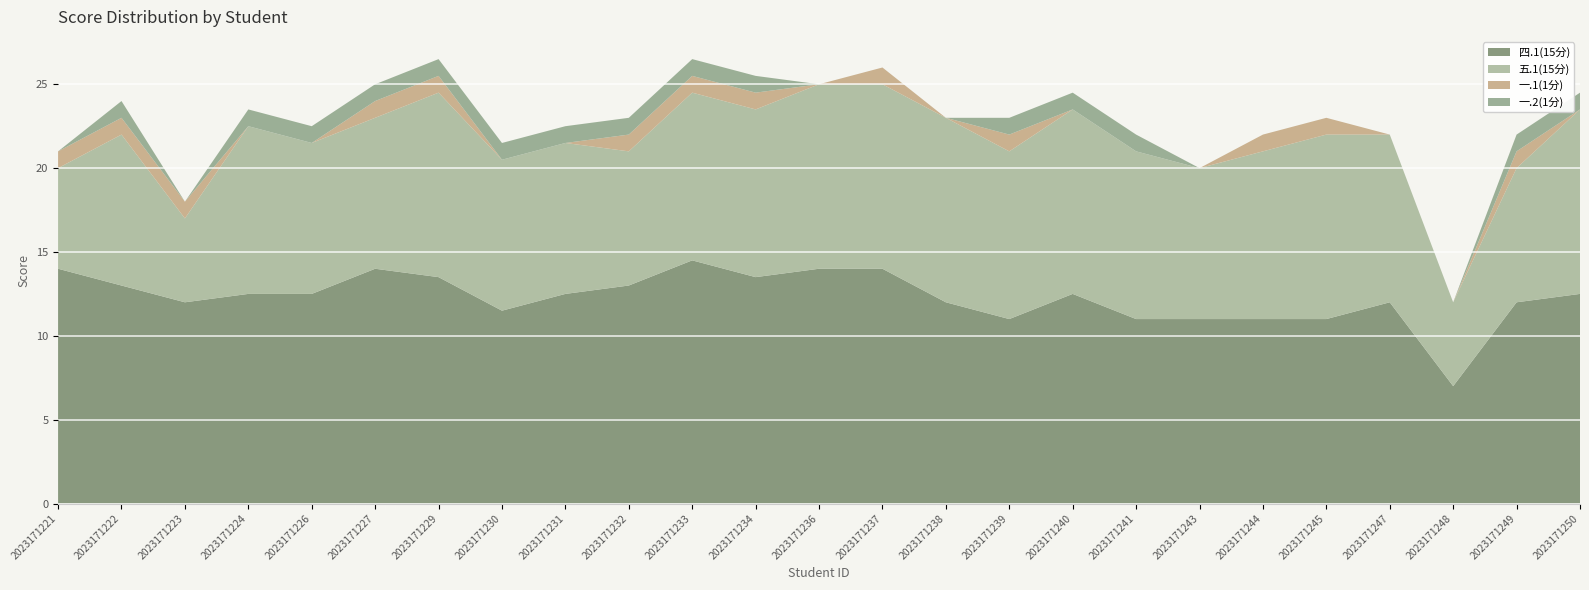

Reading left to right, list all the values displayed in this chart.

四.1(15分): 14.0	13.0	12.0	12.5	12.5	14.0	13.5	11.5	12.5	13.0	14.5	13.5	14.0	14.0	12.0	11.0	12.5	11.0	11.0	11.0	11.0	12.0	7.0	12.0	12.5
五.1(15分): 6.0	9.0	5.0	10.0	9.0	9.0	11.0	9.0	9.0	8.0	10.0	10.0	11.0	11.0	11.0	10.0	11.0	10.0	9.0	10.0	11.0	10.0	5.0	8.0	11.0
一.1(1分): 1.0	1.0	1.0	0.0	0.0	1.0	1.0	0.0	0.0	1.0	1.0	1.0	0.0	1.0	0.0	1.0	0.0	0.0	0.0	1.0	1.0	0.0	0.0	1.0	0.0
一.2(1分): 0.0	1.0	0.0	1.0	1.0	1.0	1.0	1.0	1.0	1.0	1.0	1.0	0.0	0.0	0.0	1.0	1.0	1.0	0.0	0.0	0.0	0.0	0.0	1.0	1.0